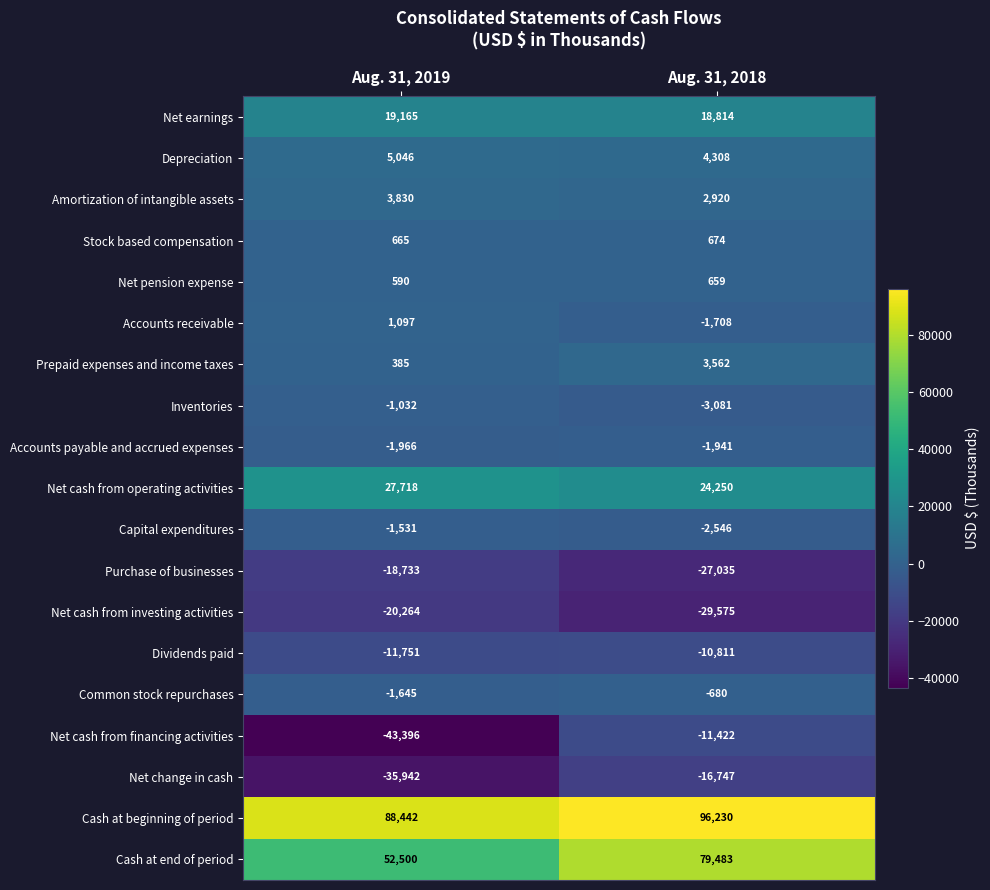

At which category is the sum across all series the highest?

Aug. 31, 2018